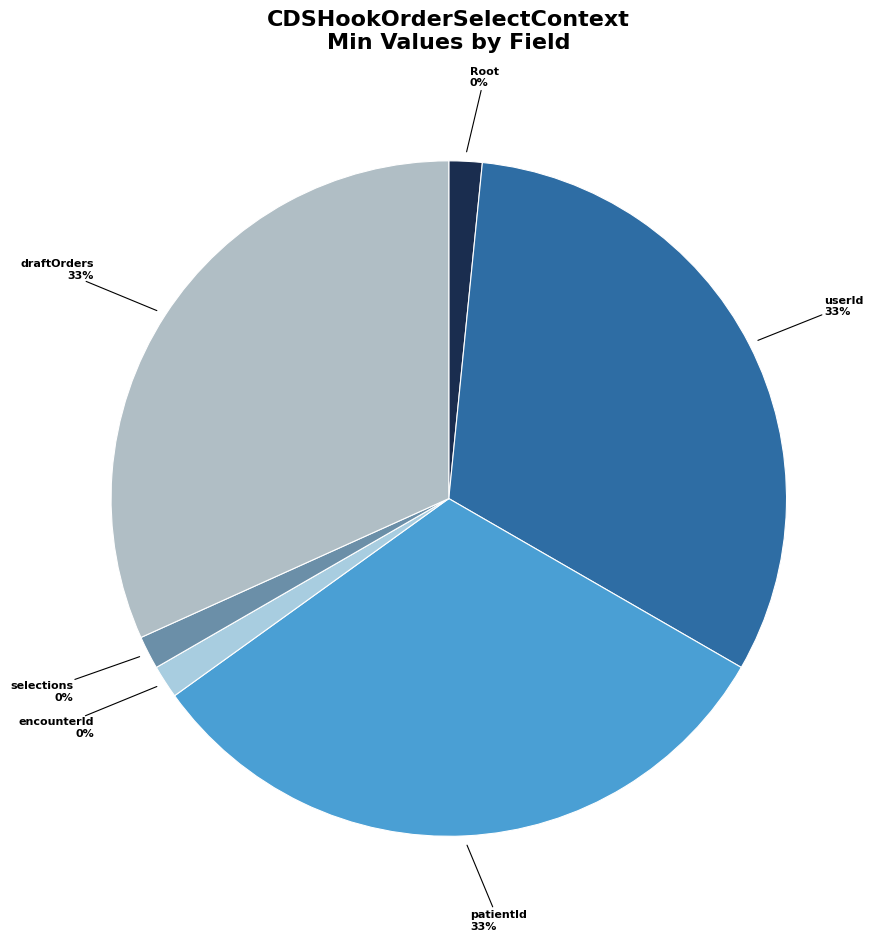

Combined, do CDSHookOrderSelectContext.userId and CDSHookOrderSelectContext.patientId account for over 50%?

Yes